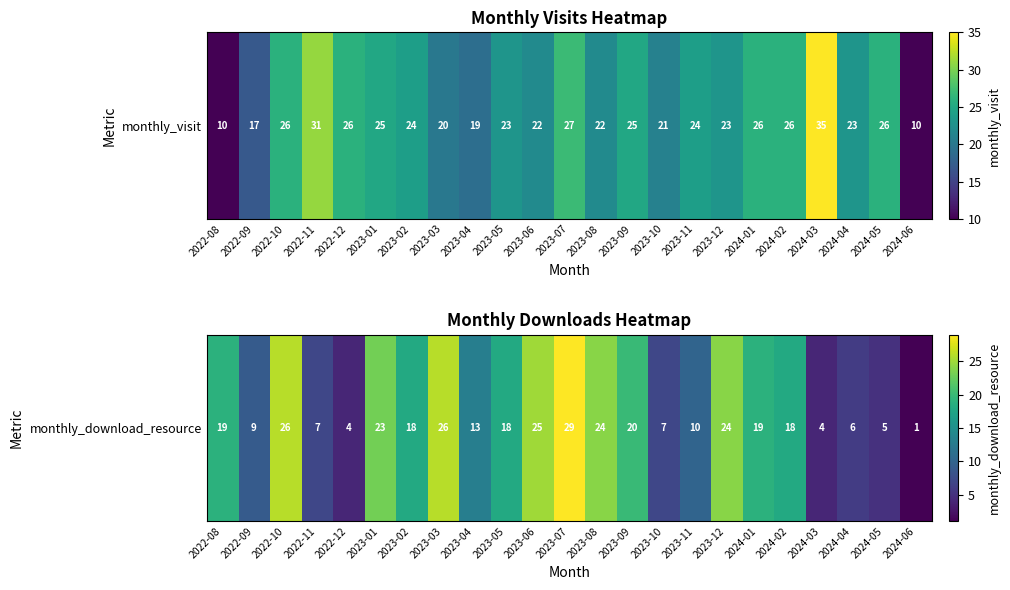

List the labels in order of value, smallest first.

2024-06, 2022-12, 2024-03, 2024-05, 2024-04, 2022-11, 2023-10, 2022-09, 2023-11, 2023-04, 2023-02, 2023-05, 2024-02, 2022-08, 2024-01, 2023-09, 2023-01, 2023-08, 2023-12, 2023-06, 2022-10, 2023-03, 2023-07